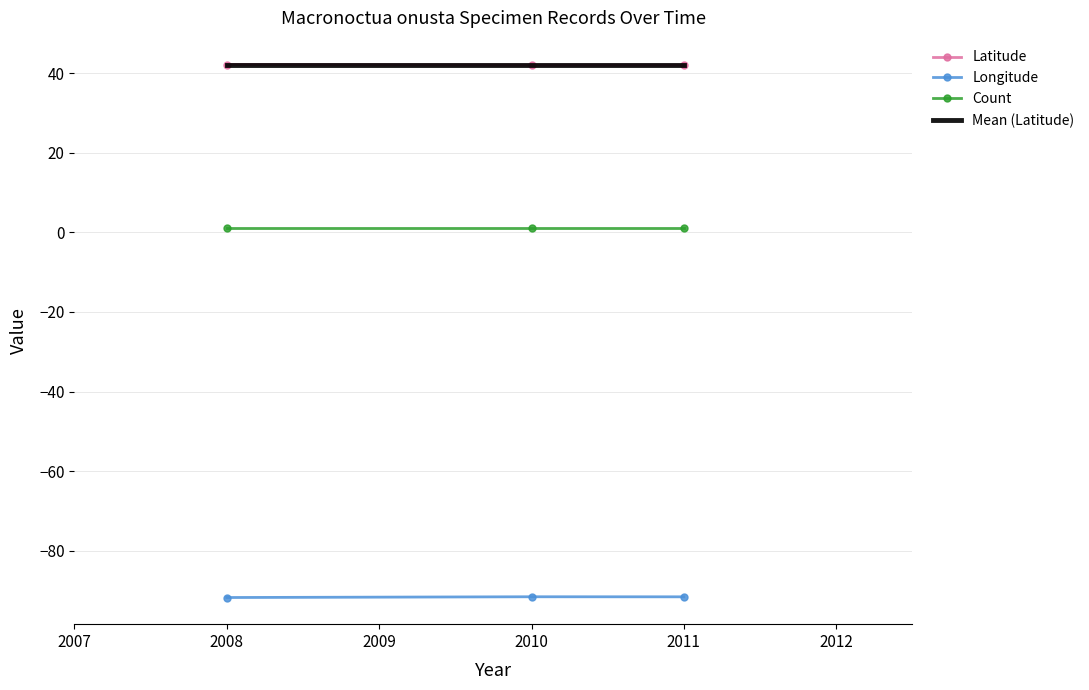

What is the value of the Longitude point at the 3rd from the left?

-91.6